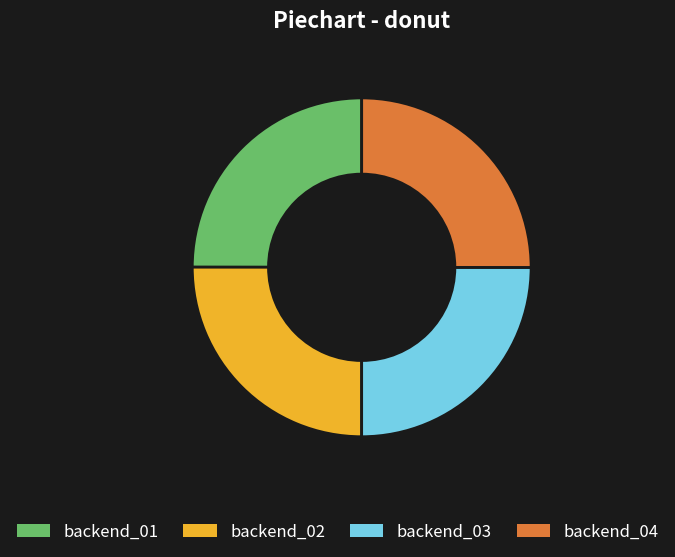

How many slices are in this pie chart?

4